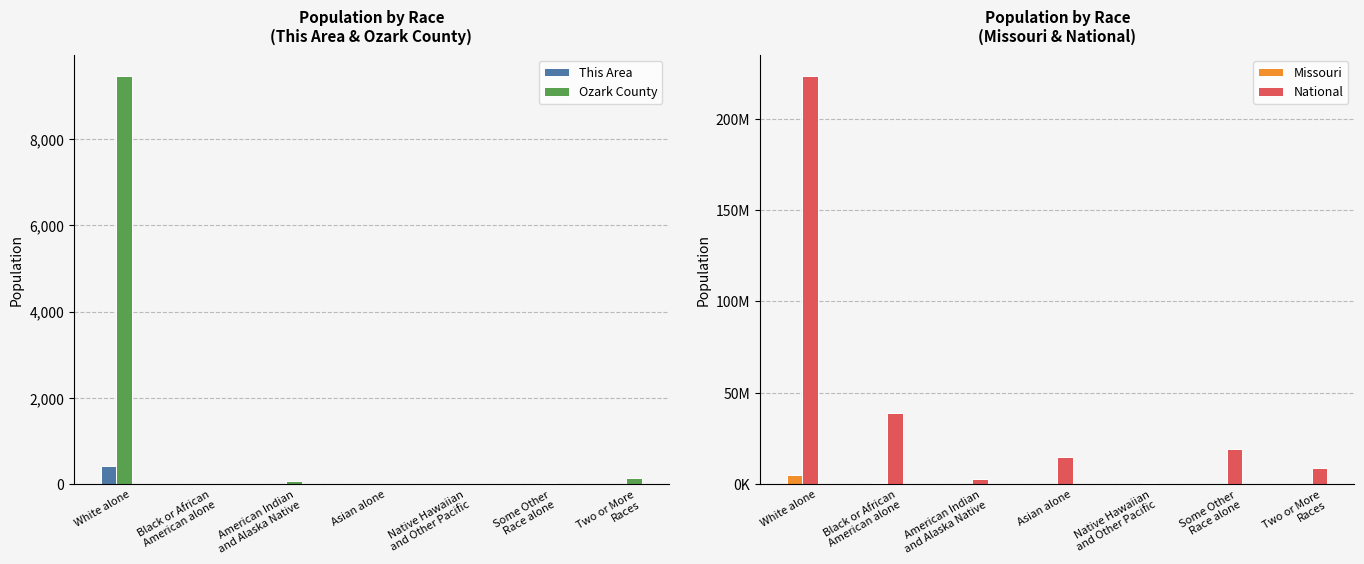

Rank the series at Some Other
Race alone from lowest to highest value.

This Area, Ozark County, Missouri, National